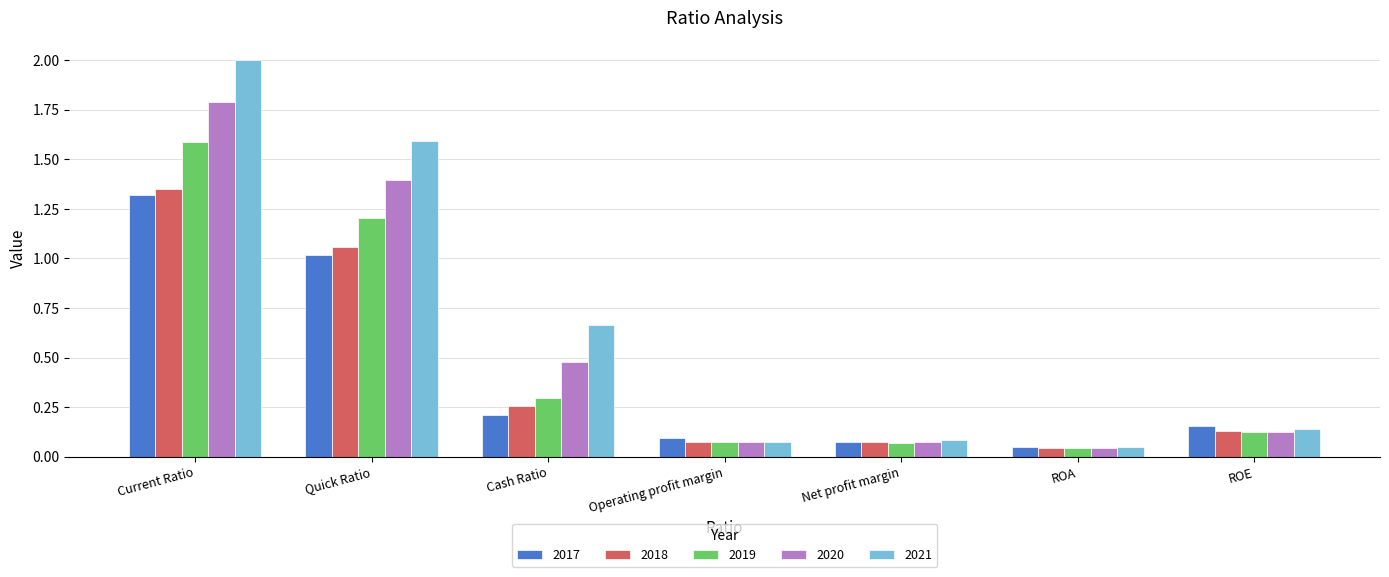

Which category has the highest value in the 2020 series?

Current Ratio